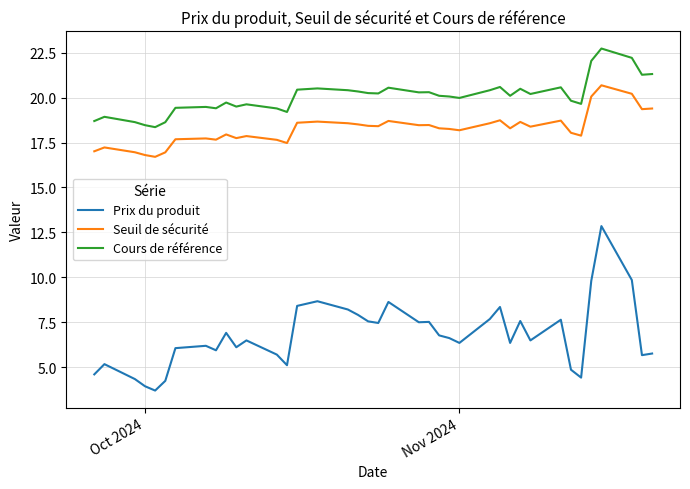

True or false: Seuil de sécurité has a value of 10.3 at 37.

False